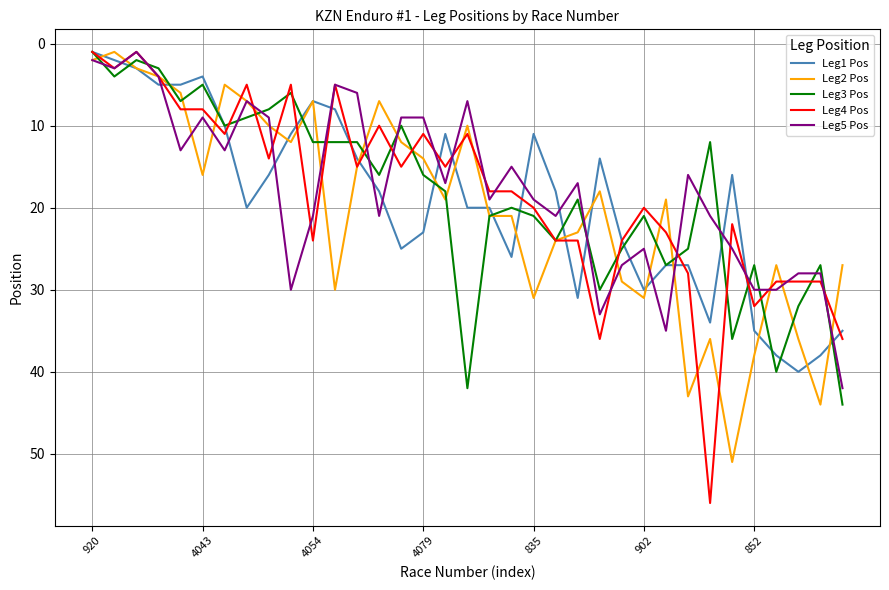

What is the highest value of the Leg3 Pos series?

44